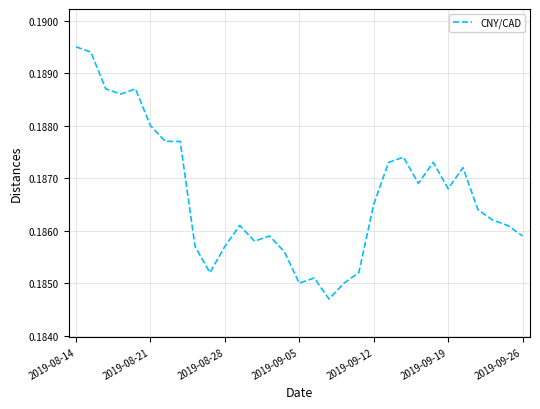

At which category does the chart reach its minimum across all series?

17